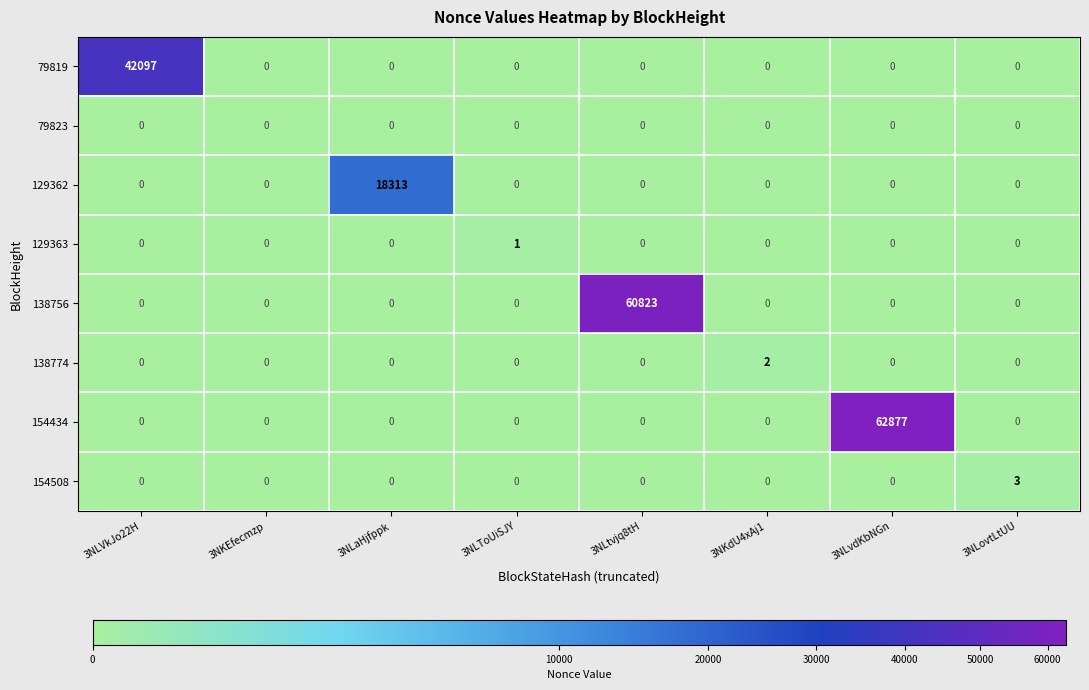

Which label corresponds to the largest value in the chart?

3NLvdKbNGn